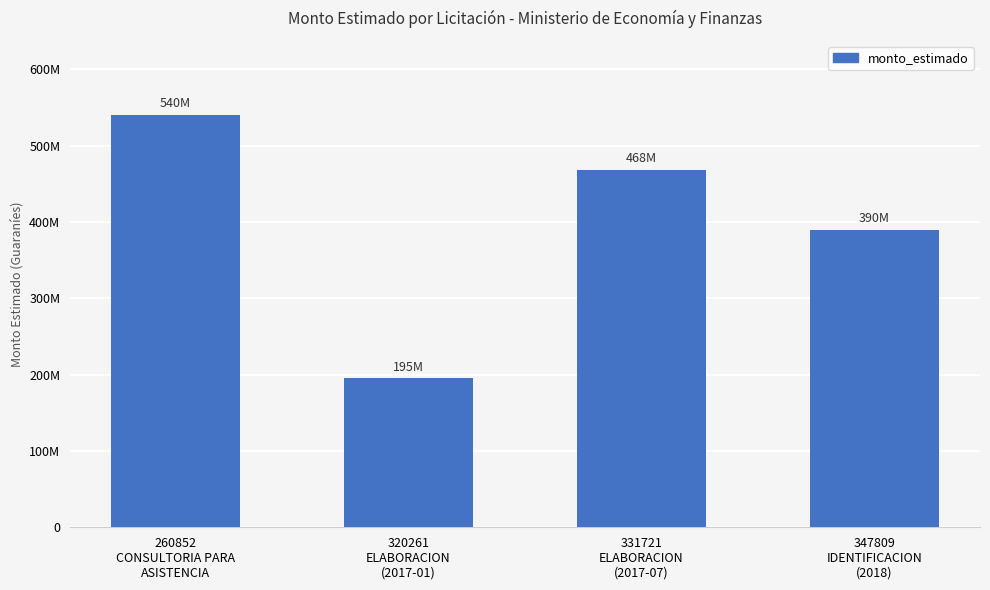

What is the ratio of the value at 260852
CONSULTORIA PARA
ASISTENCIA to the value at 320261
ELABORACION
(2017-01)?

2.8